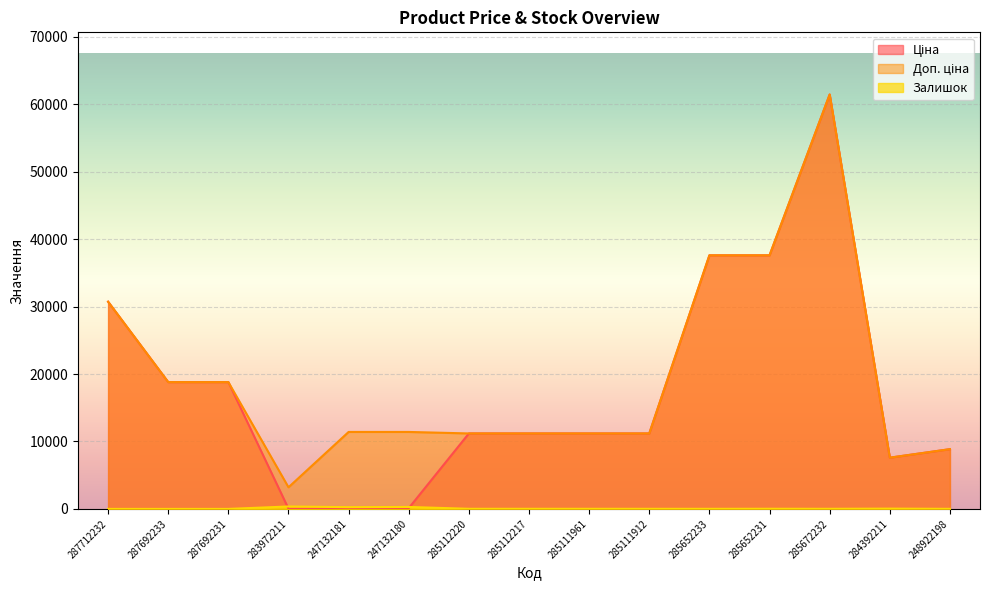

Which series ends up on top after the final intersection of Ціна and Залишок?

Ціна